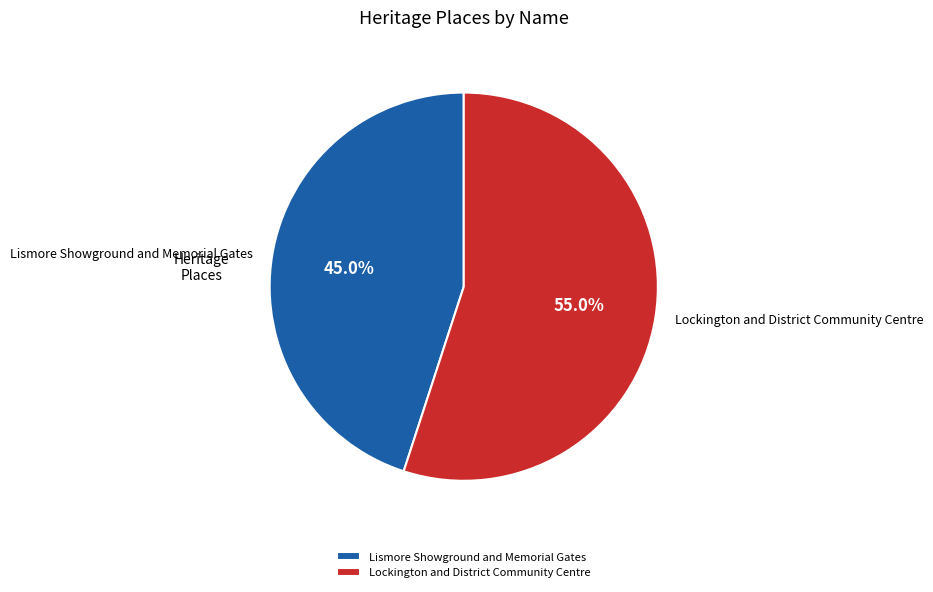

How many segments does this pie chart have?

2